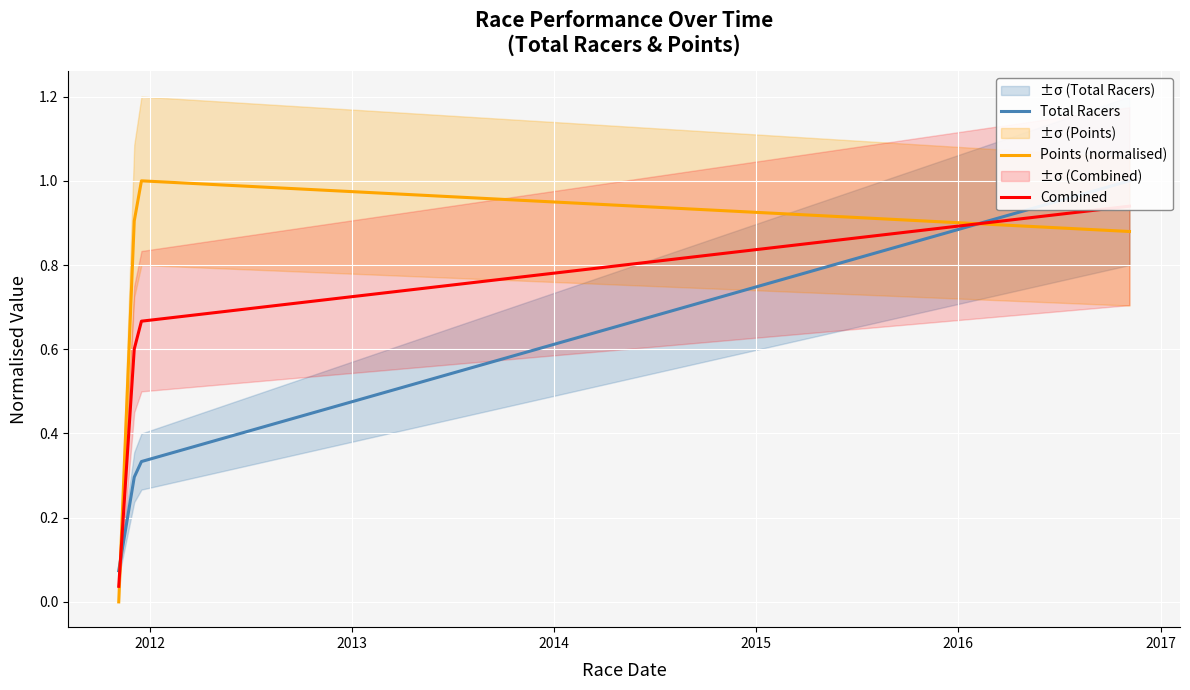

What is the difference between the maximum and minimum values in the Total Racers series?

0.9